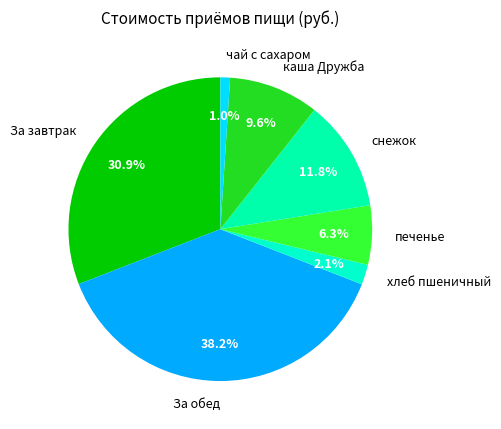

What portion of the pie excludes За завтрак?

69.1%